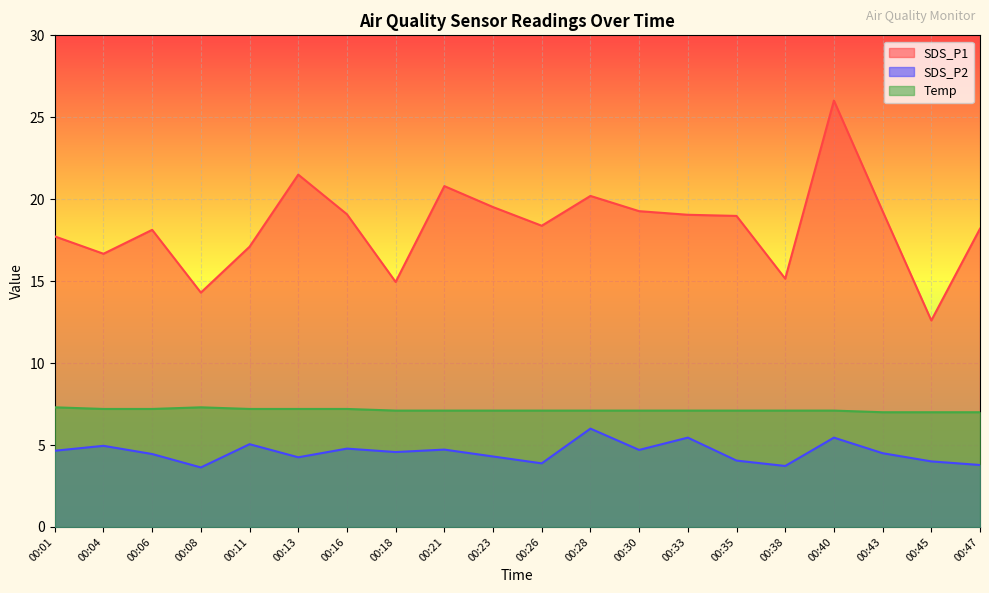

Where is SDS_P1 nearest to the value 19?

00:35